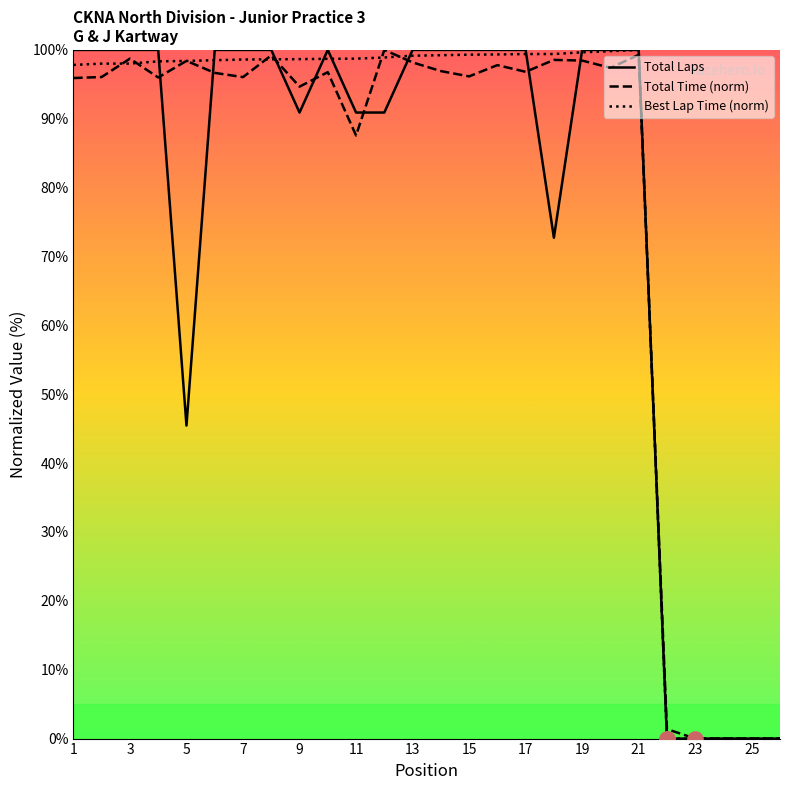

Is the value of Total Time (norm) at 25 greater than the value of Total Laps at 9?

No